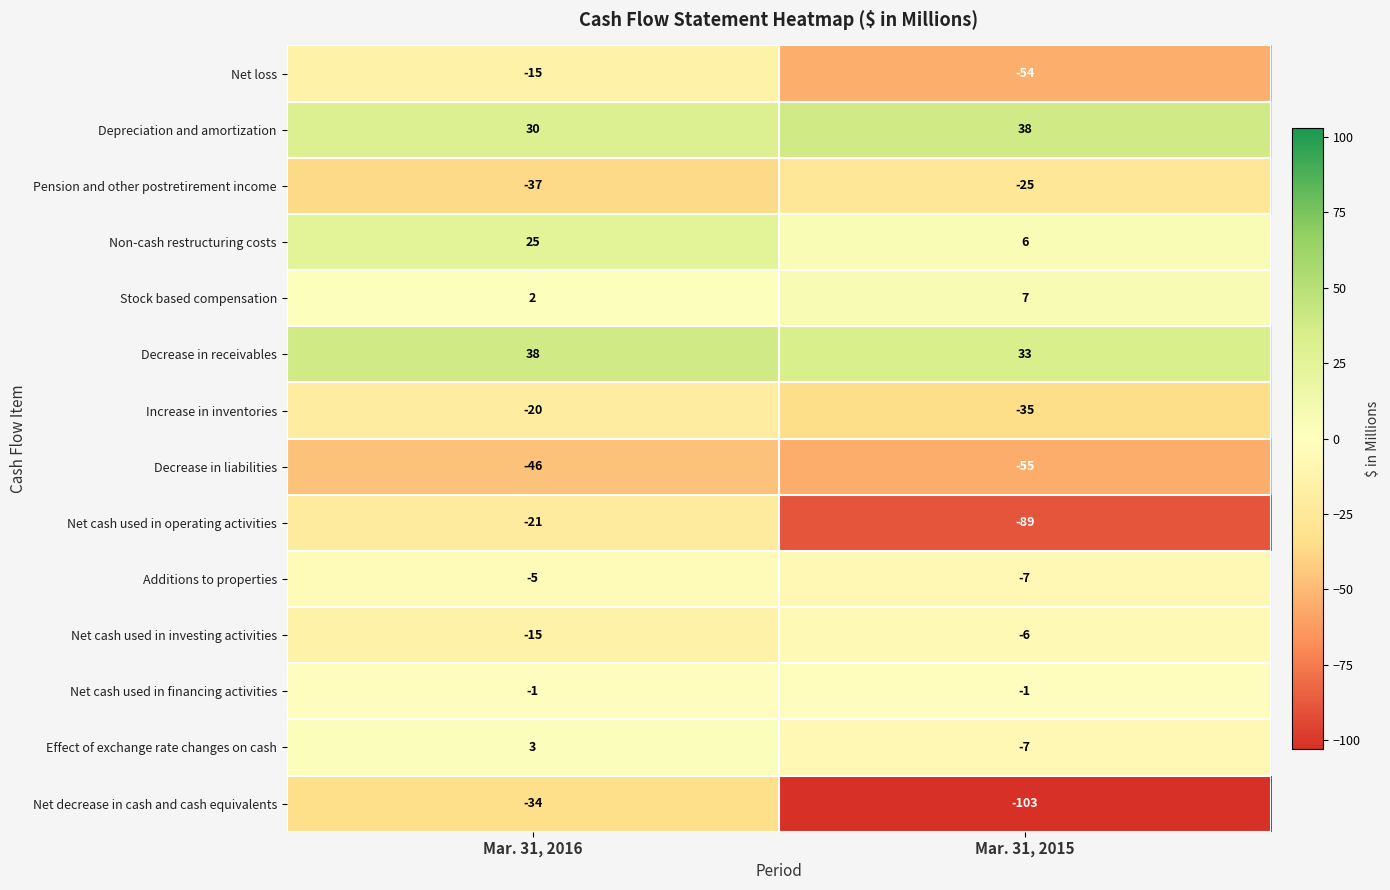

What is the approximate value of Effect of exchange rate changes on cash at Mar. 31, 2015, to the nearest 10?

-10